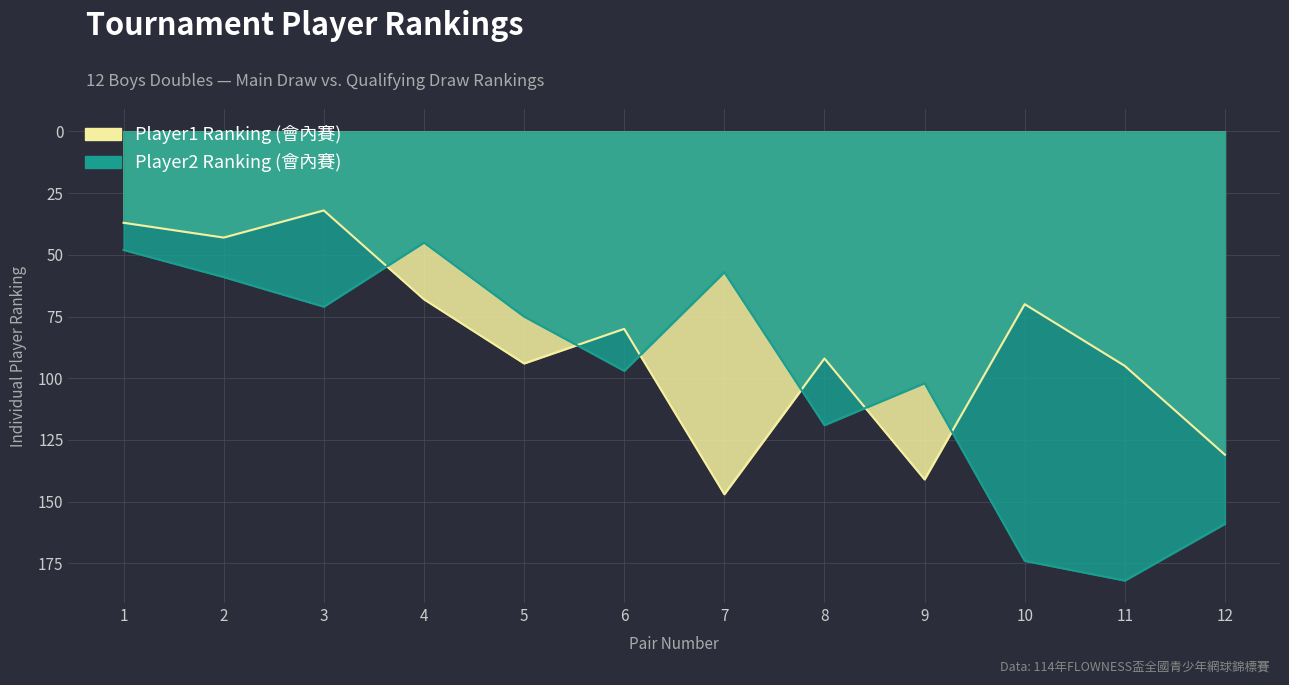

What is the value of the Player2 Ranking (會內賽) point at the 8th from the left?

119